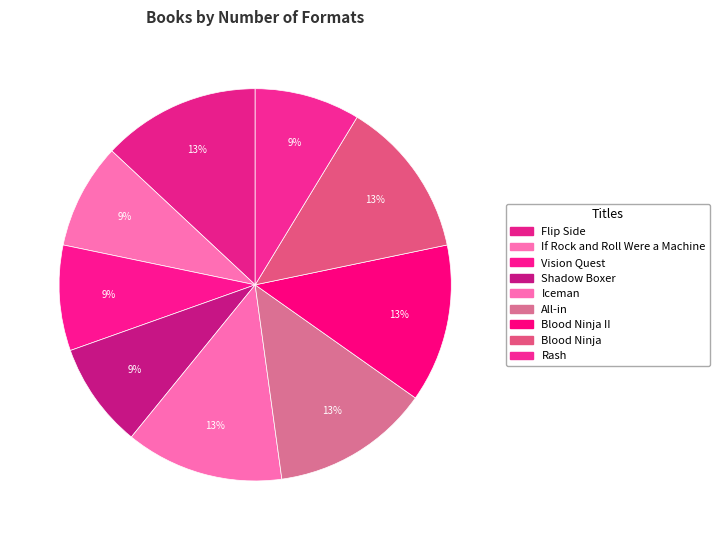

How many slices are in this pie chart?

9